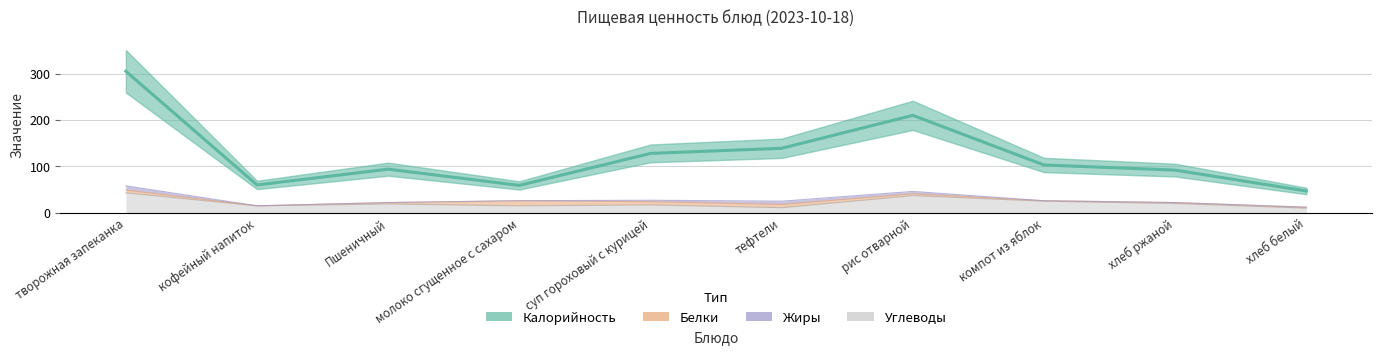

Rank the categories by Углеводы value from lowest to highest.

хлеб белый, тефтели, кофейный напиток, молоко сгущенное с сахаром, суп гороховый с курицей, Пшеничный, хлеб ржаной, компот из яблок, рис отварной, творожная запеканка